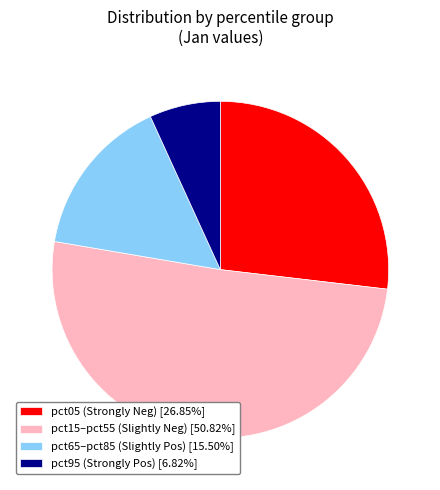

Does pct65–pct85 (Slightly Pos) [15.50%] account for over 50% of the chart?

No